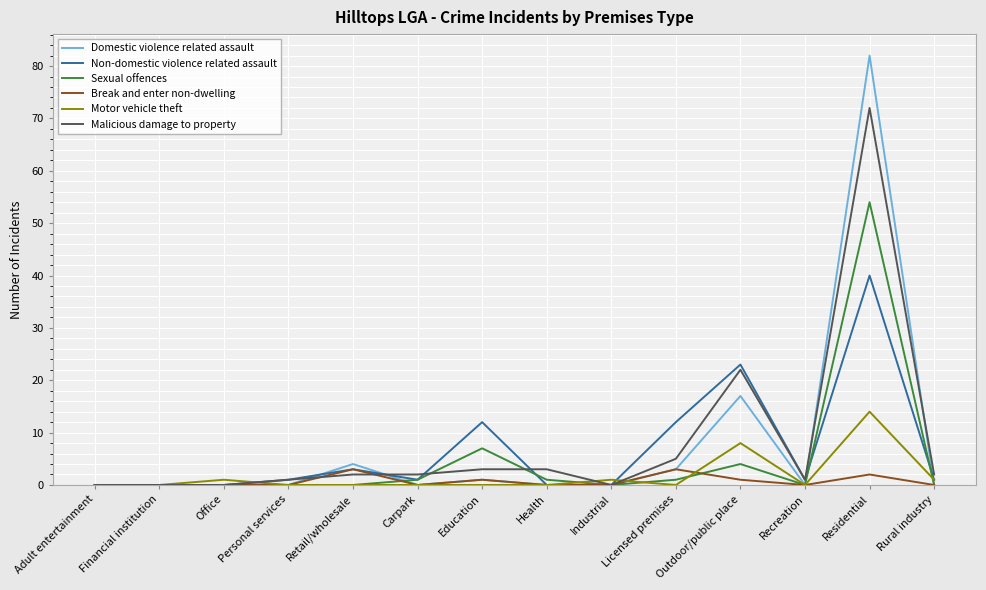

Which series has the largest range (max minus min)?

Domestic violence related assault